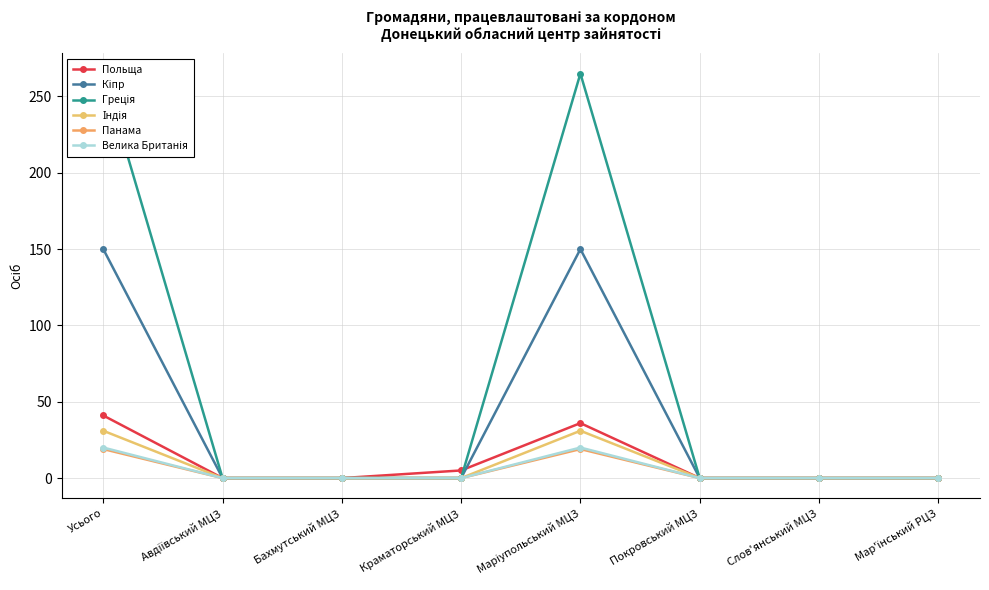

True or false: Індія has more than 2 interior local peaks.

False